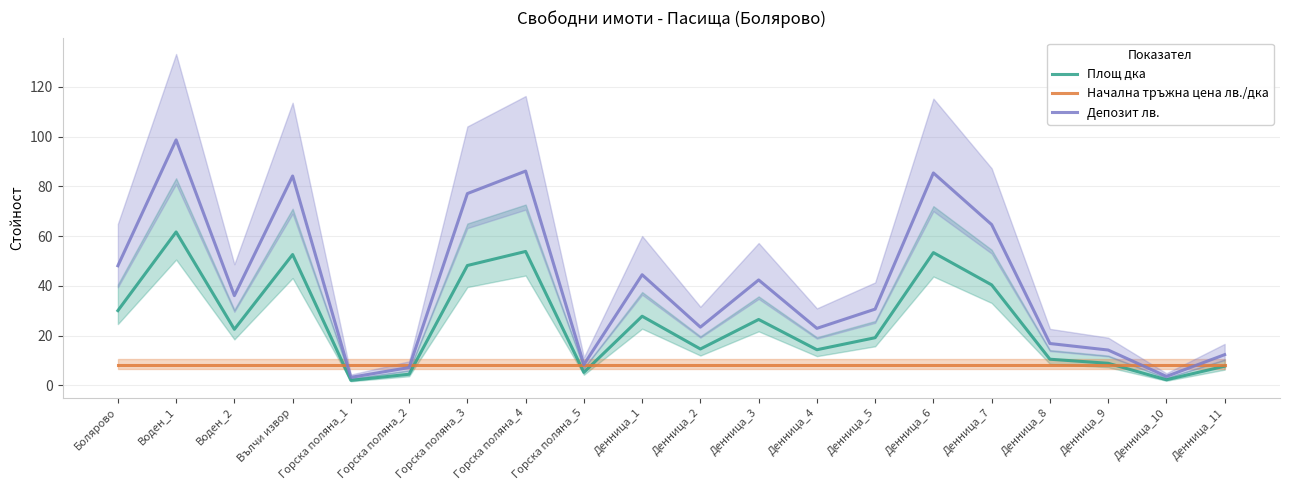

How many times do Начална тръжна цена лв./дка and Площ дка cross each other?

5